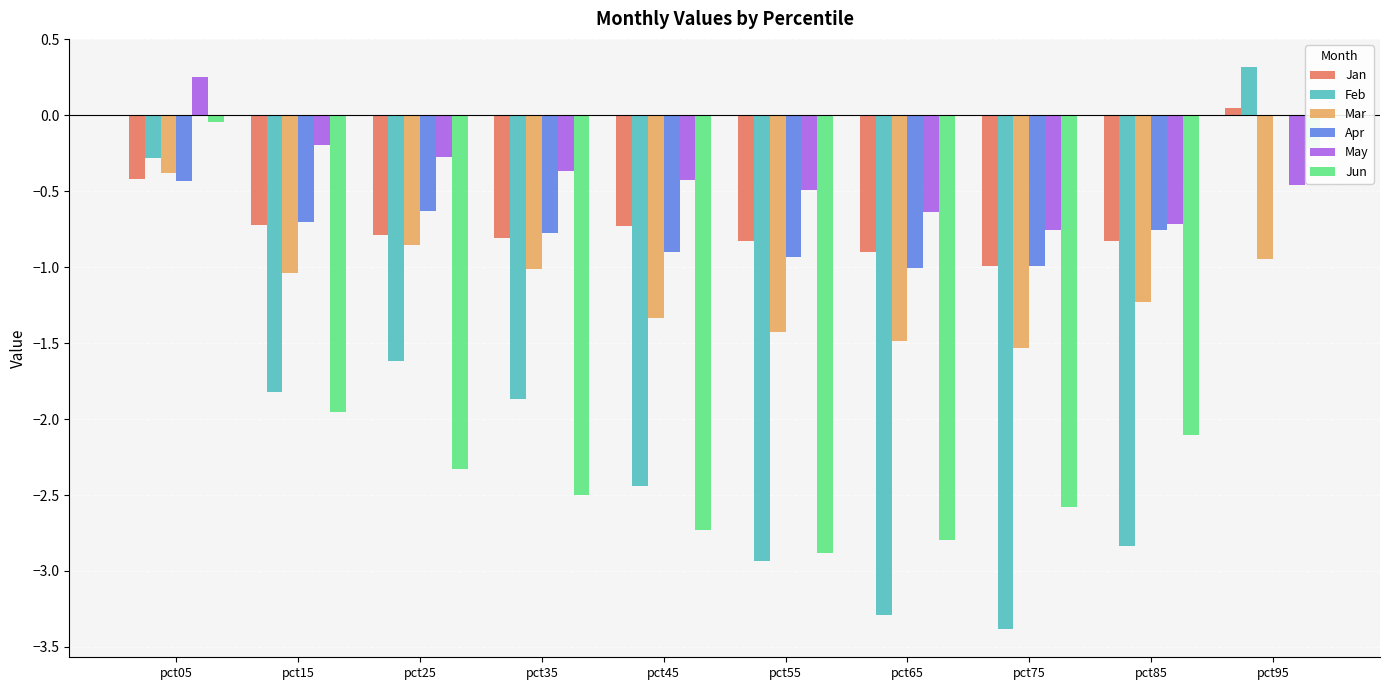

Which category has the highest value in the Apr series?

pct95